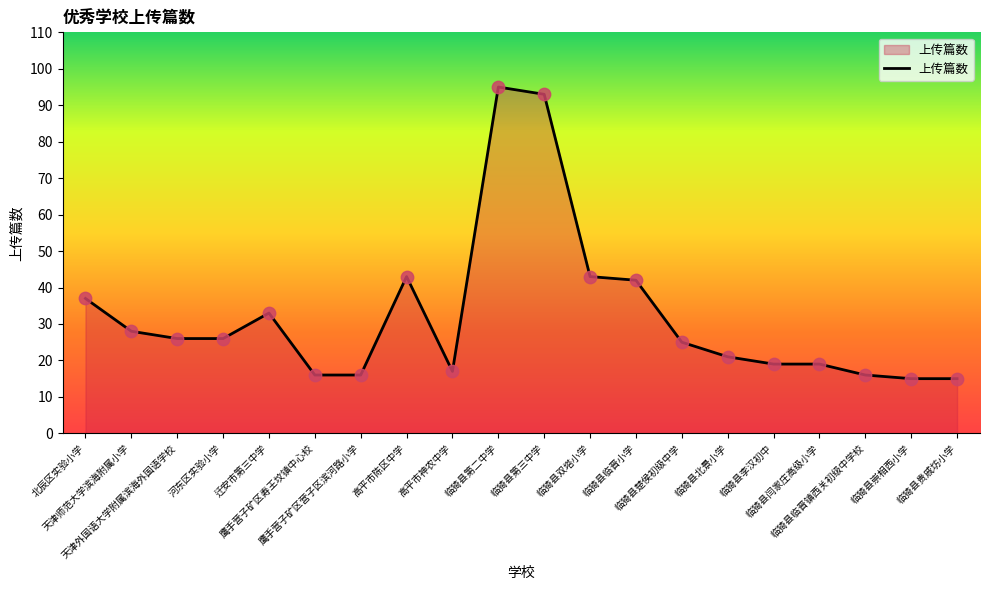

What is the ratio of the value at 临猗县崇相西小学 to the value at 天津师范大学滨海附属小学?

0.5